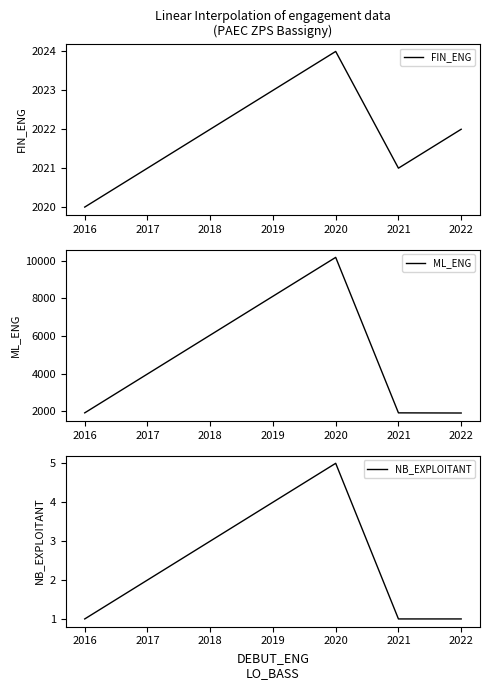

How many FIN_ENG values are between 2021 and 2024?

3